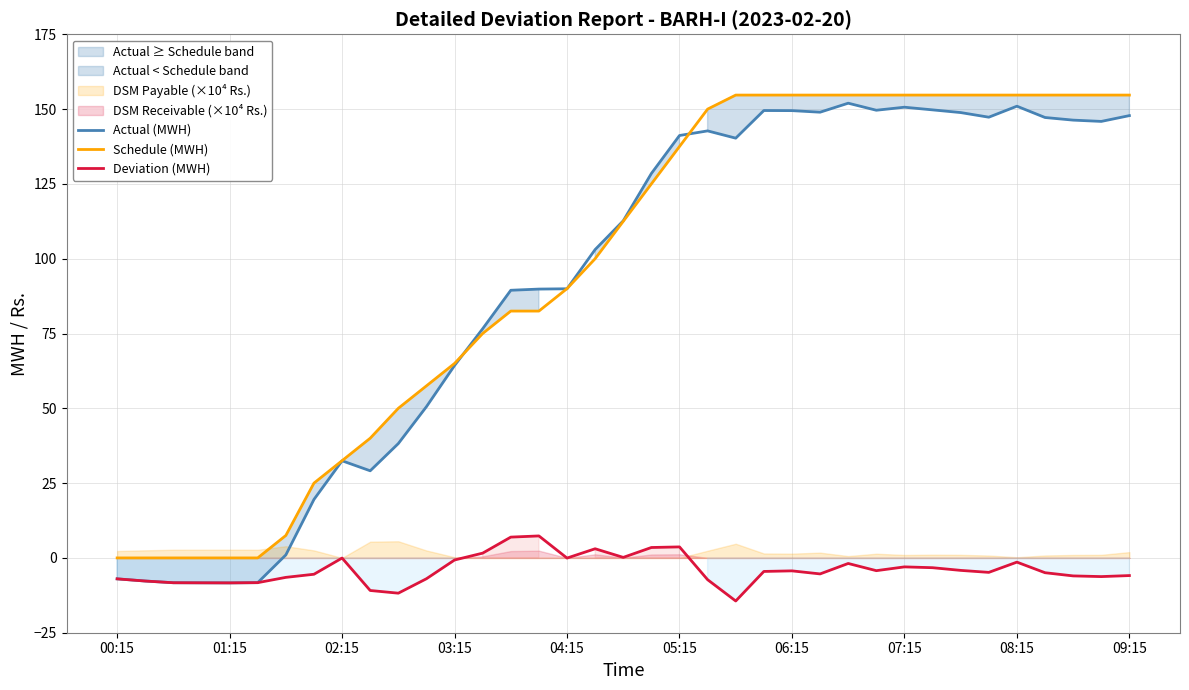

The value of Deviation (MWH) at 03:15 is -0.7. True or false?

True